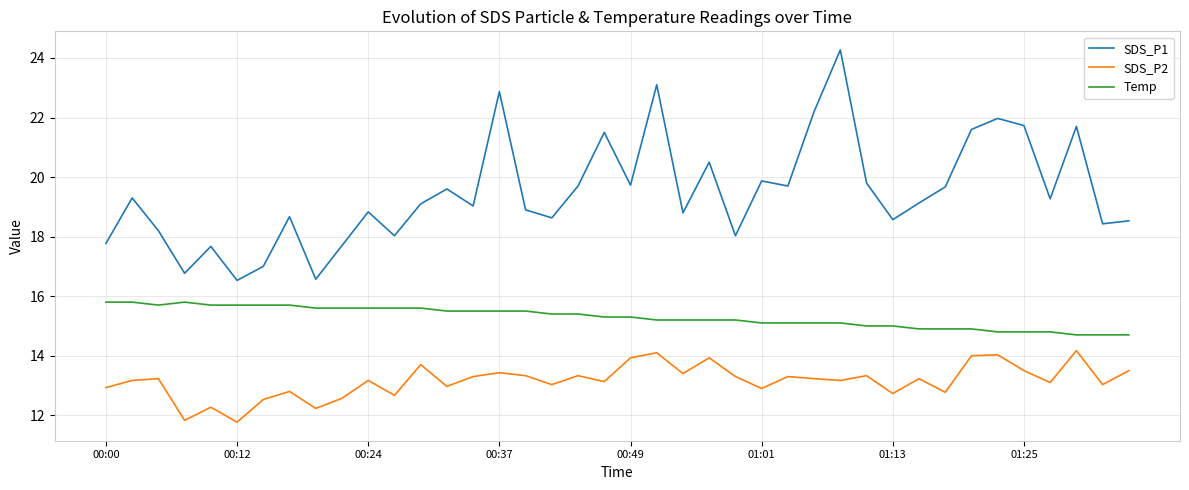

Which series has the largest total across all categories?

SDS_P1